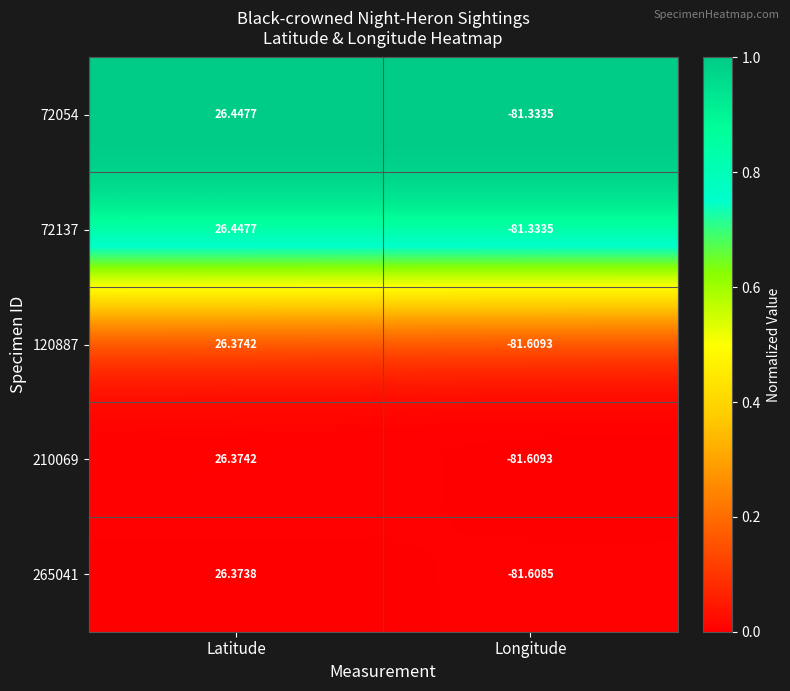

Which category has the highest value in the 120887 series?

Latitude